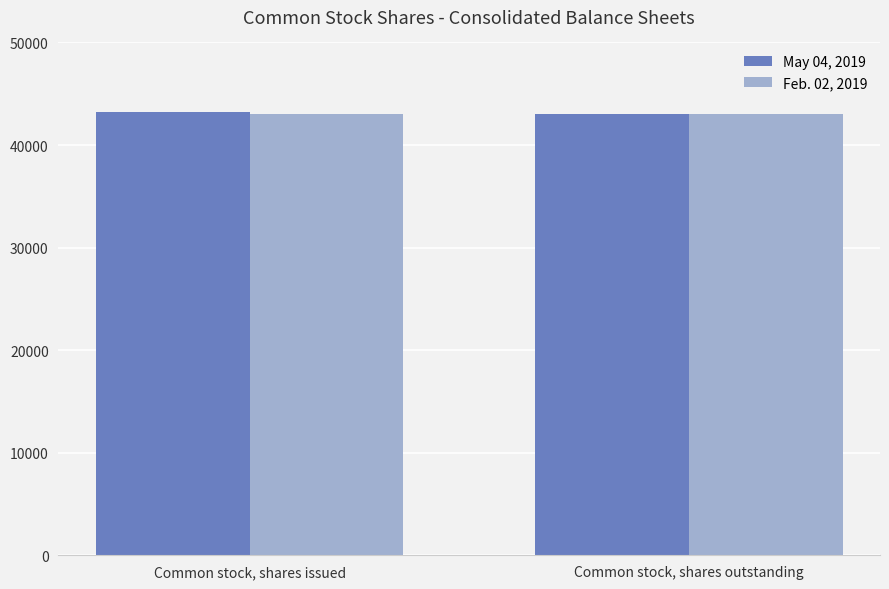

Rank the categories by May 04, 2019 value from highest to lowest.

Common stock, shares issued, Common stock, shares outstanding